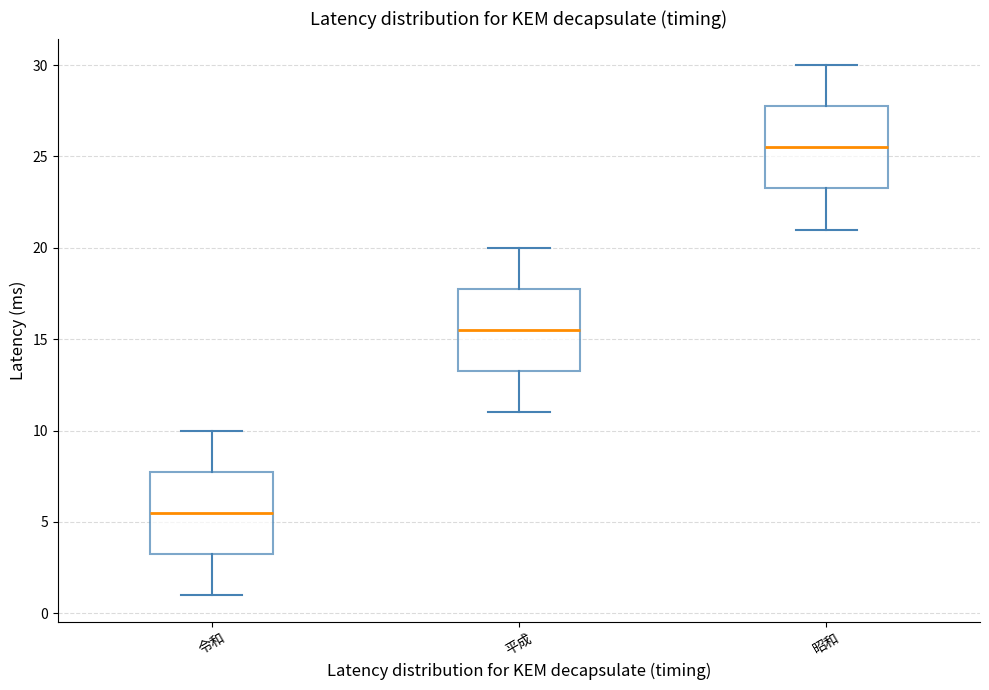

Reading left to right, transcribe this box plot: for each box, give where its median line is, the range the box spans, and where its two whiskers end, as read against the y-axis. The values are not printed on the chart, so give them approximately, as read against the axis.

令和: median 5.5, box 3.5 to 8.0, whiskers 1.0 to 10.0
平成: median 15.5, box 13.5 to 18.0, whiskers 11.0 to 20.0
昭和: median 25.5, box 23.5 to 28.0, whiskers 21.0 to 30.0